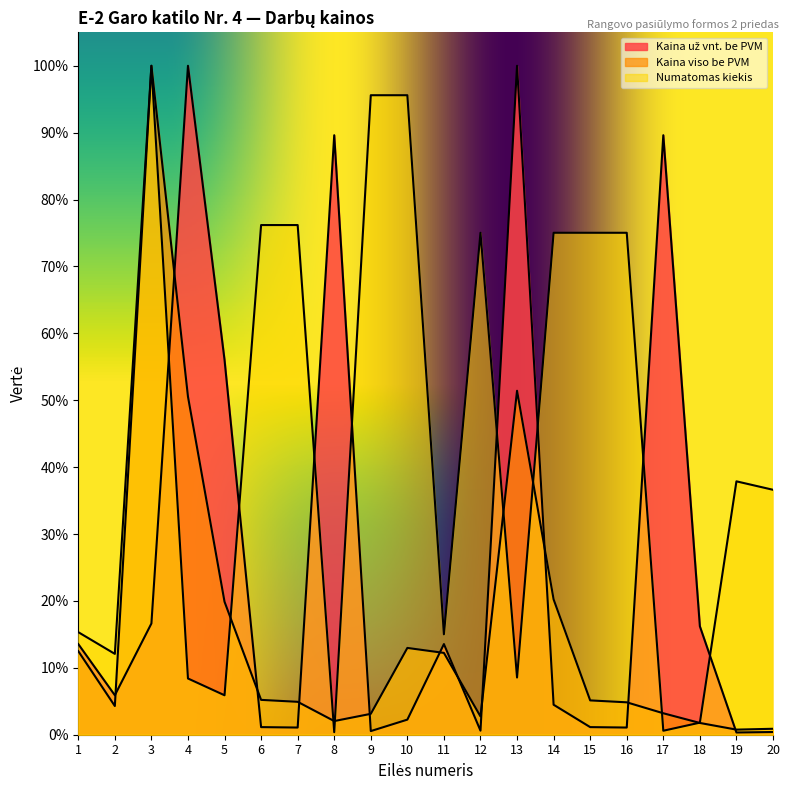

At which label does Numatomas kiekis reach its peak?

3